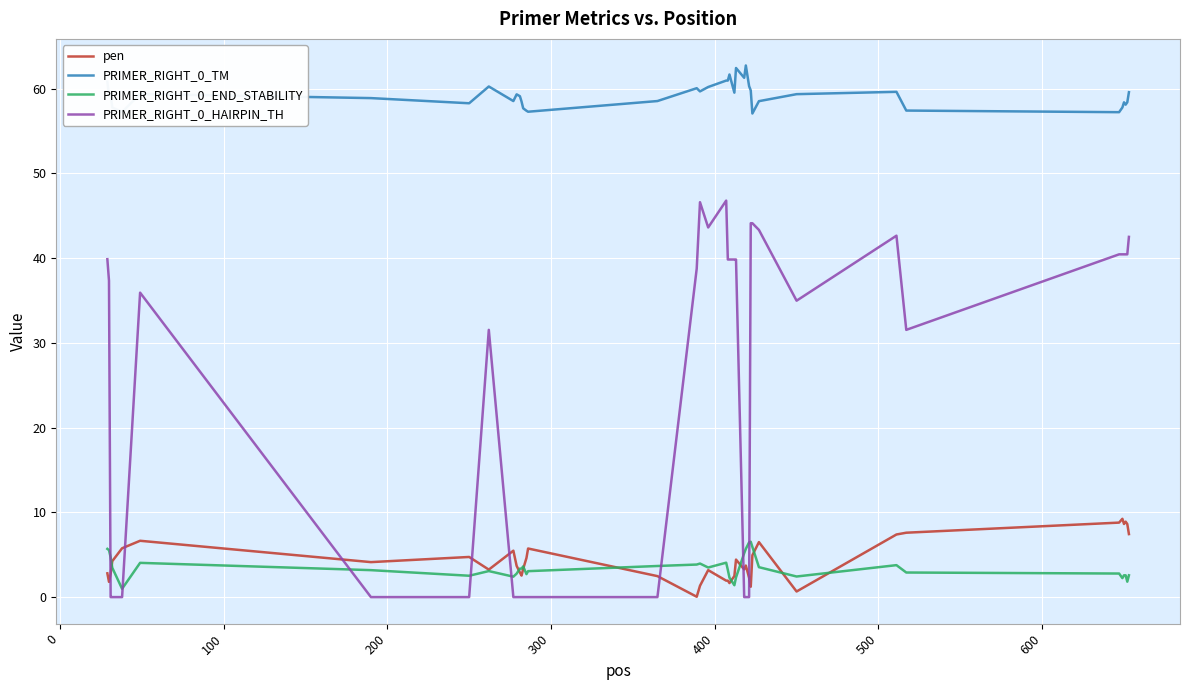

What is the maximum value shown in the chart?

62.7